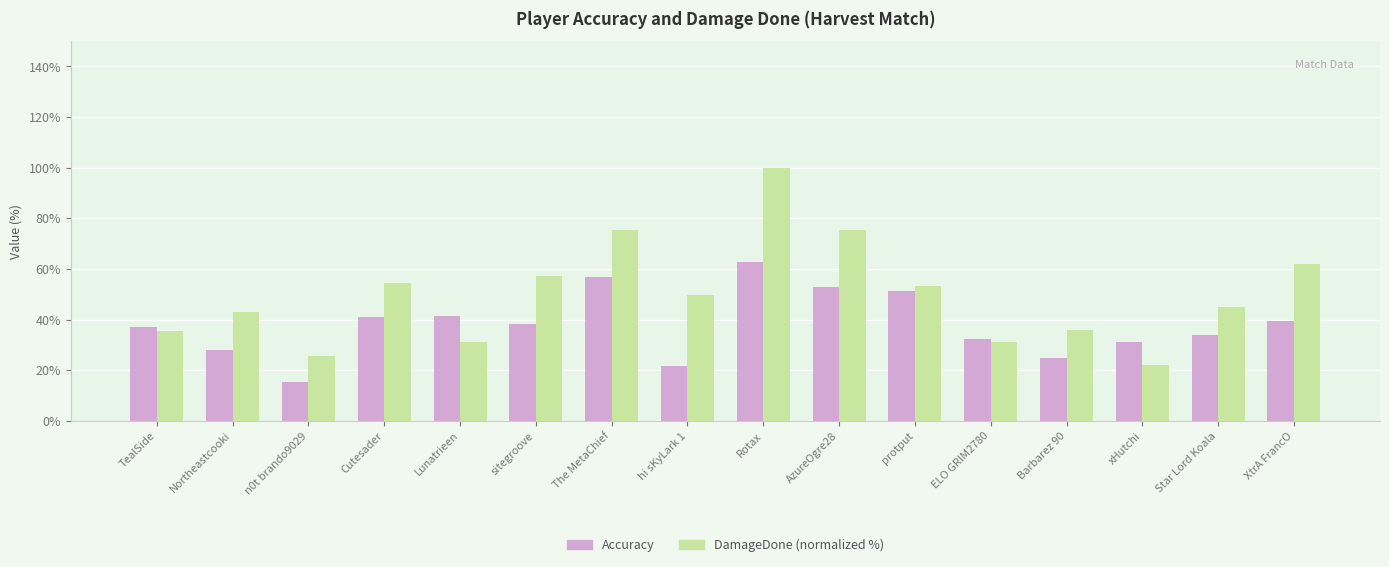

How many groups of bars are there?

16